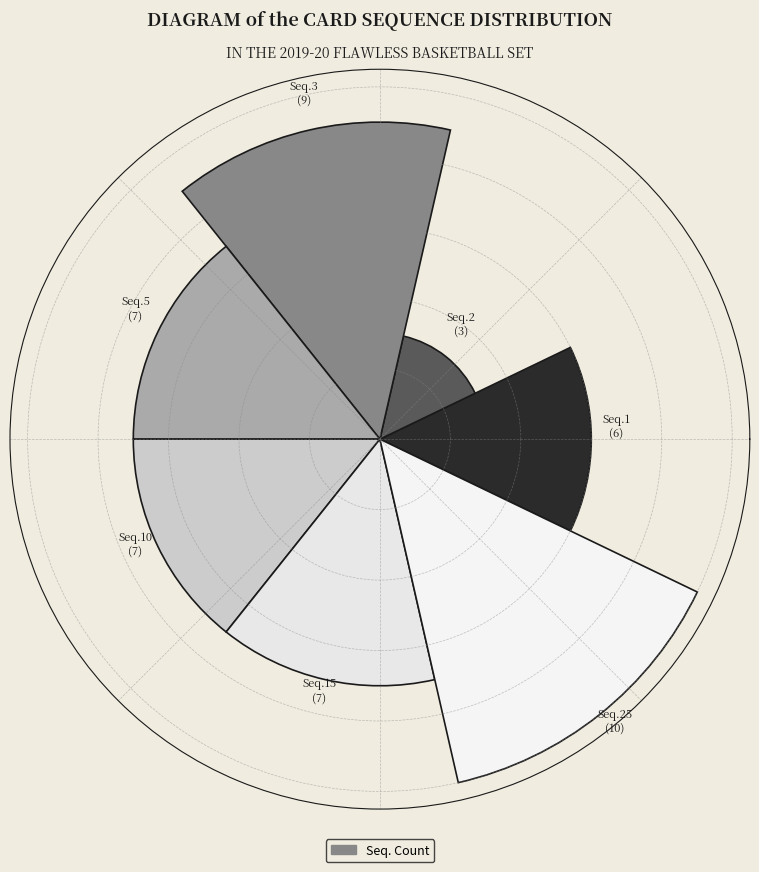

Does the chart contain any negative values?

No